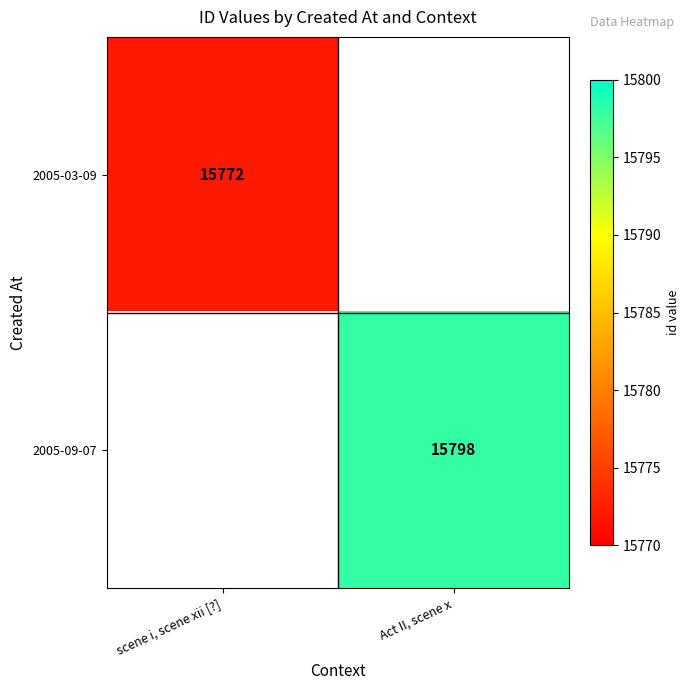

How many distinct data groups are displayed?

2